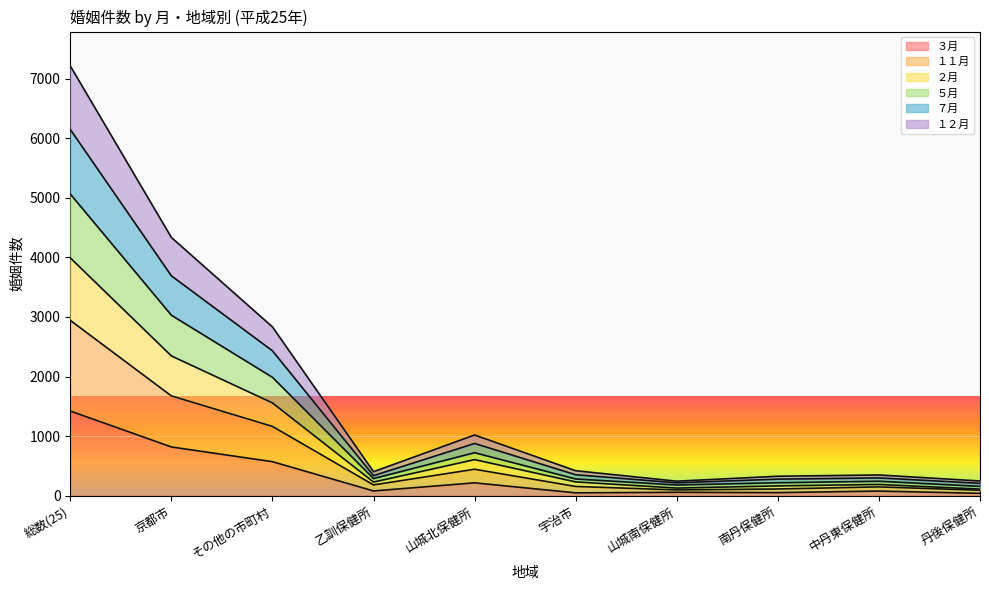

True or false: ７月 has a value of 371 at 南丹保健所.

False